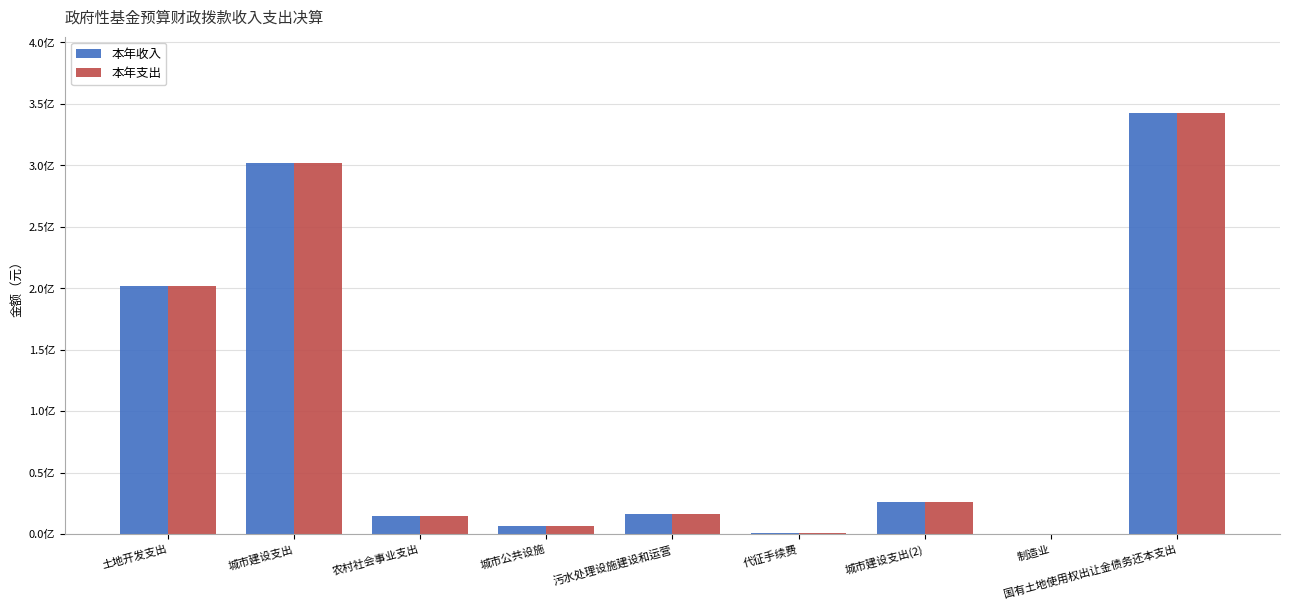

Reading right to left, list all the values displayed in this chart.

本年收入: 国有土地使用权出让金债务还本支出=342976797.0	制造业=322293.6	城市建设支出(2)=25628167.1	代征手续费=933731.1	污水处理设施建设和运营=16041705.9	城市公共设施=6661956.8	农村社会事业支出=14820168.7	城市建设支出=302026263.2	土地开发支出=201939953.9
本年支出: 国有土地使用权出让金债务还本支出=342976797.0	制造业=322293.6	城市建设支出(2)=25628167.1	代征手续费=933731.1	污水处理设施建设和运营=16041705.9	城市公共设施=6661956.8	农村社会事业支出=14820168.7	城市建设支出=302026263.2	土地开发支出=201939953.9